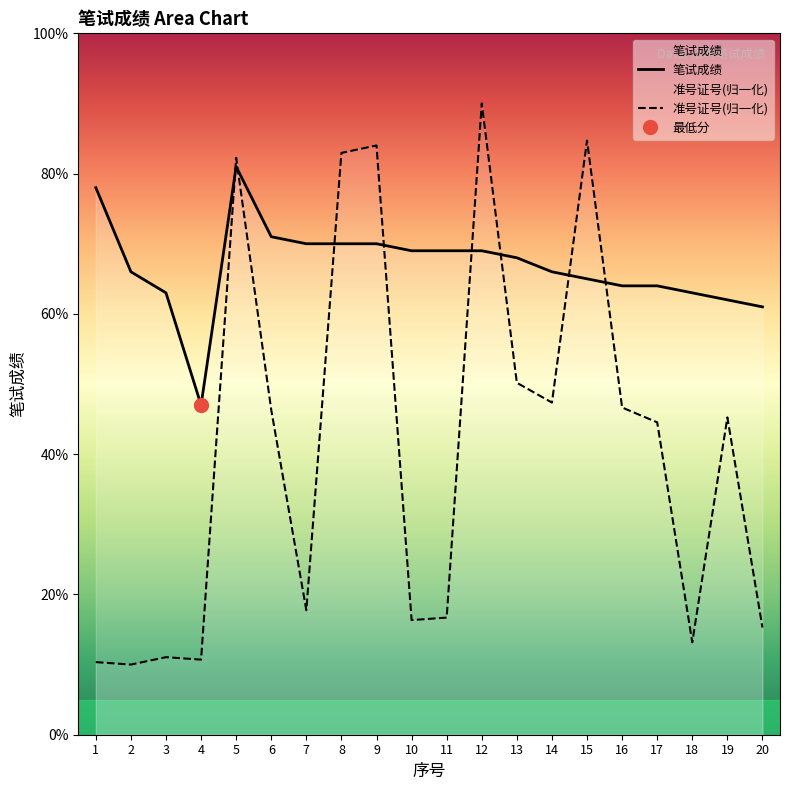

Count the number of categories in the chart.

20